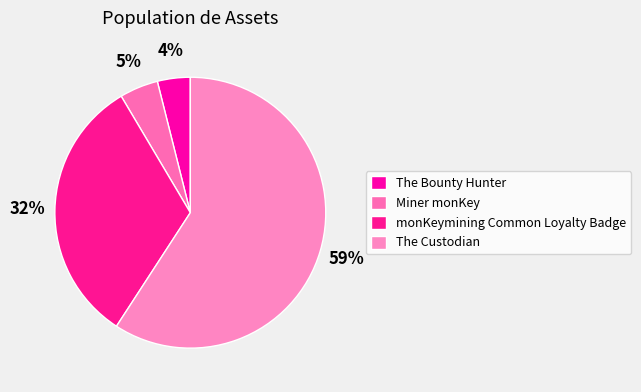

How many segments does this pie chart have?

4